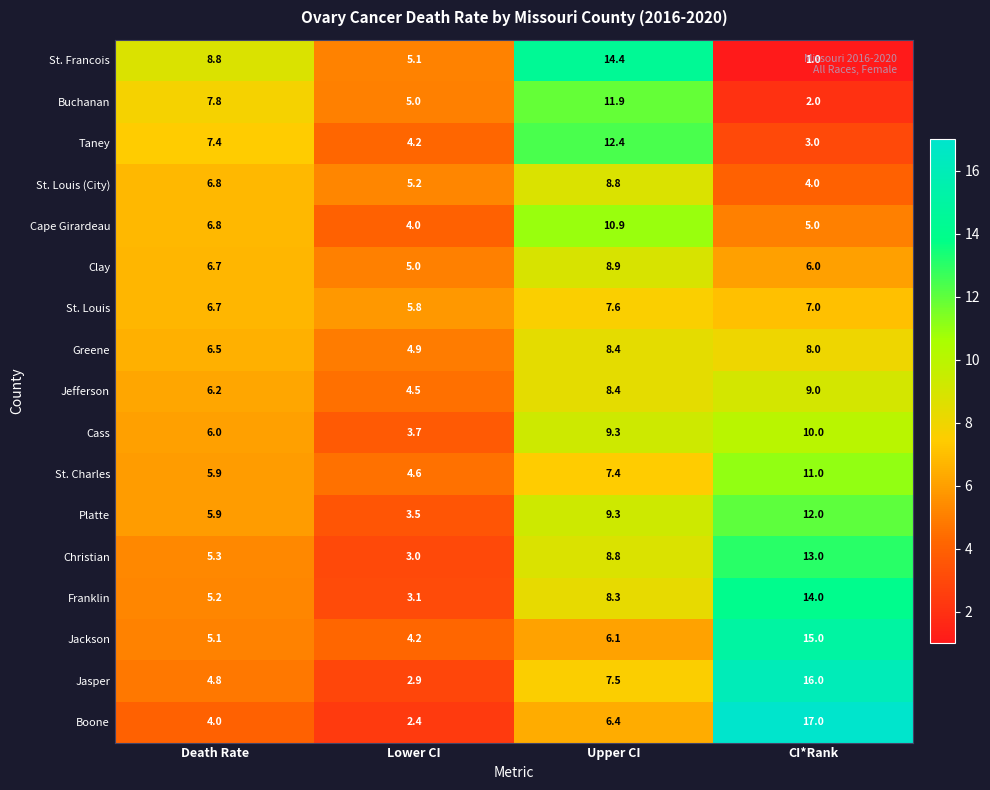

Is the value of Franklin at Upper CI greater than the value of Jasper at Lower CI?

Yes